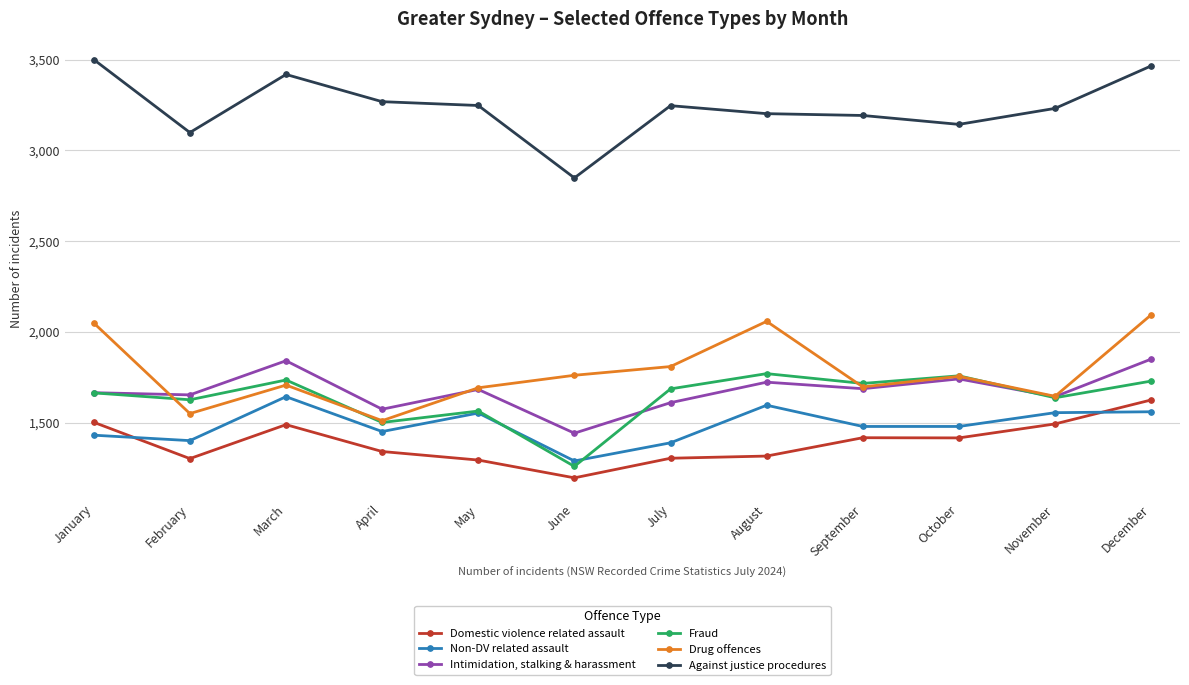

At which category is the sum across all series the highest?

December